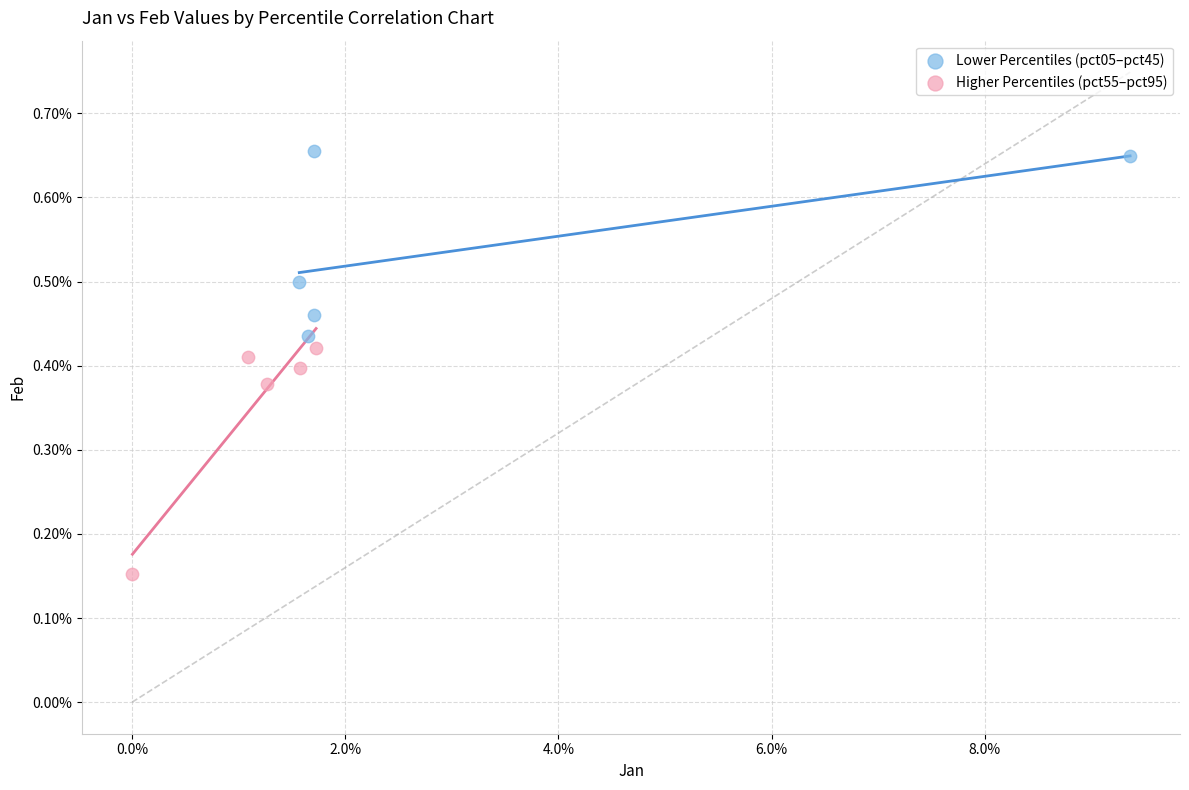

Which series reaches the maximum Y coordinate?

Lower Percentiles (pct05–pct45)